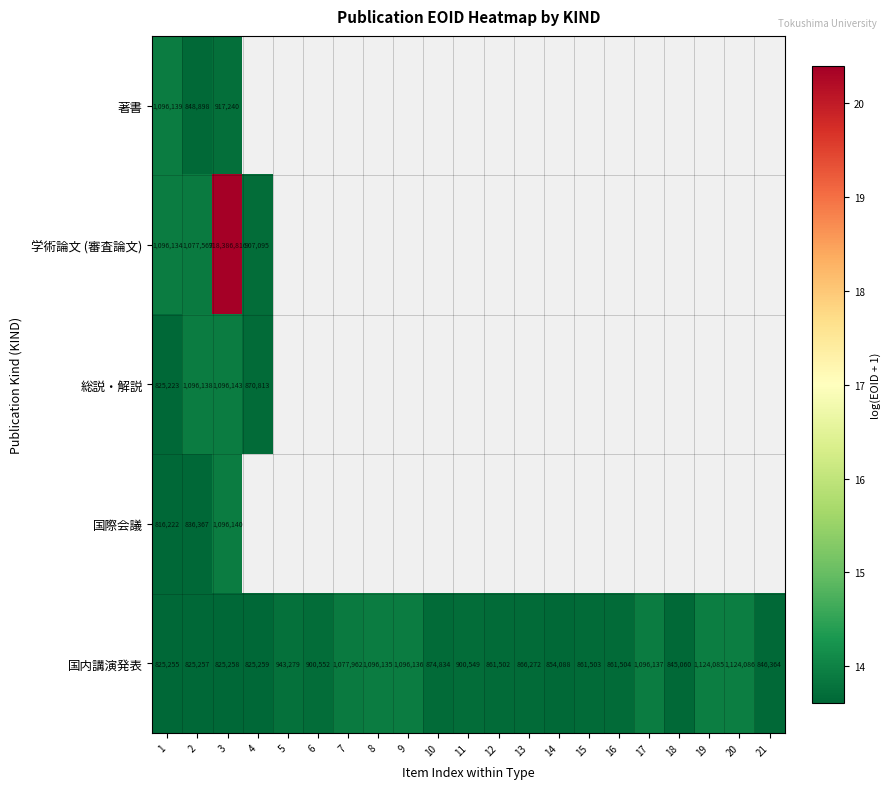

The 国内講演発表 series shows 22.3 at 14. True or false?

False